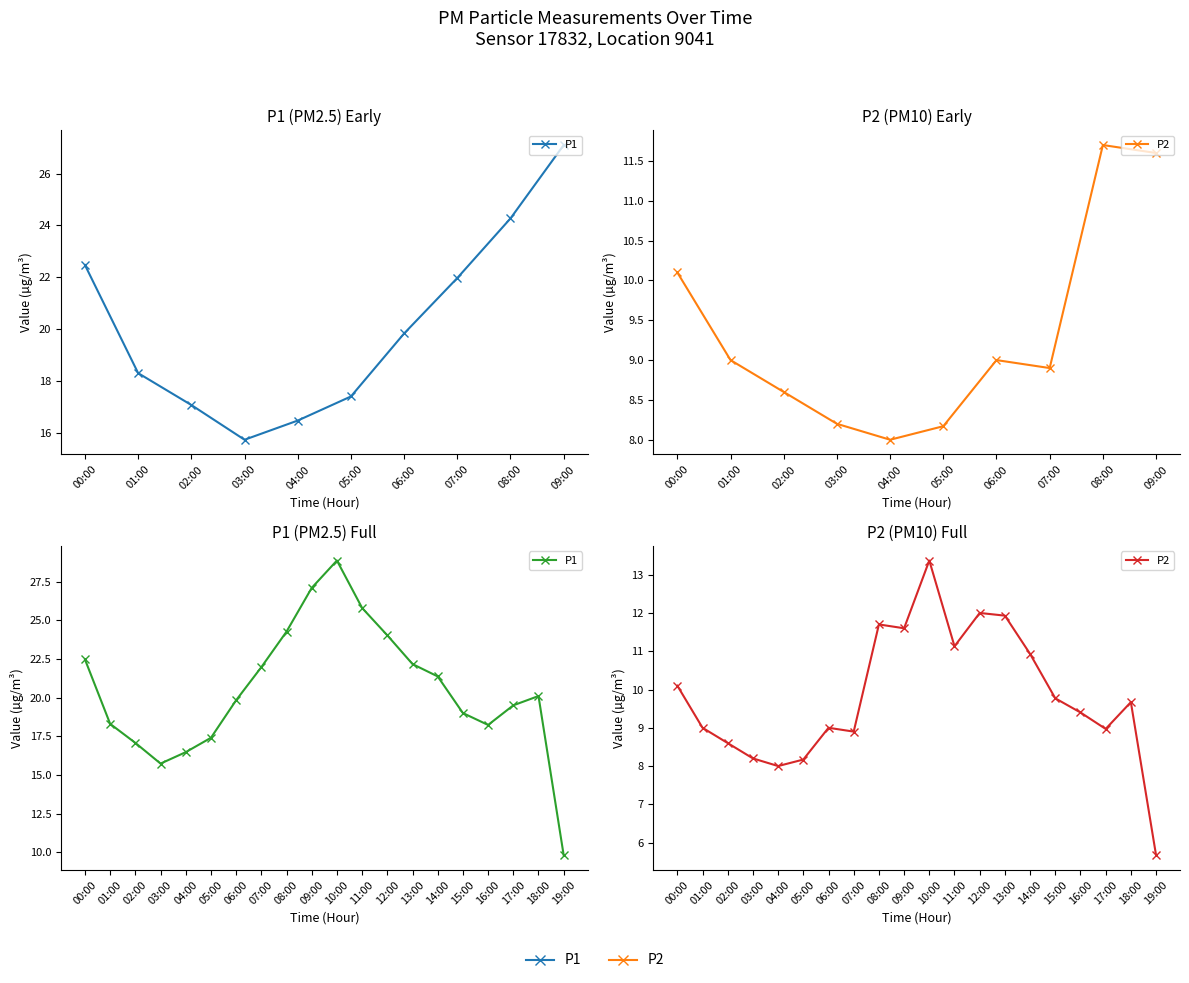

Where does the P2 series first go above 9?

00:00